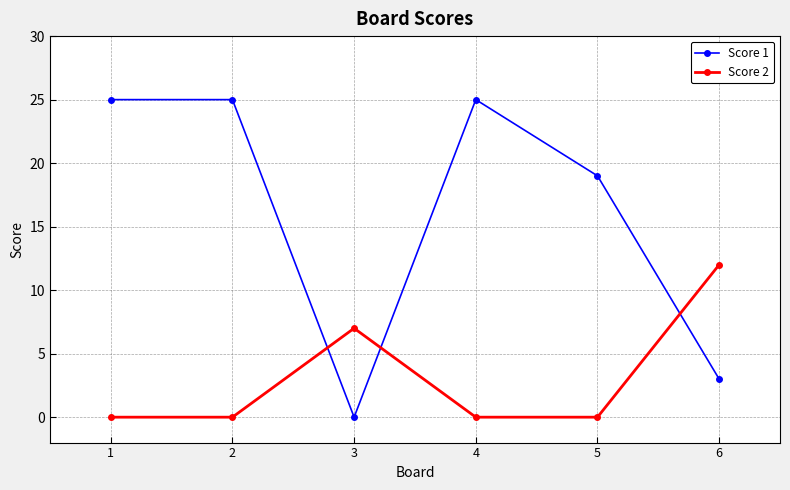

What are all the series names shown in the legend?

Score 1, Score 2